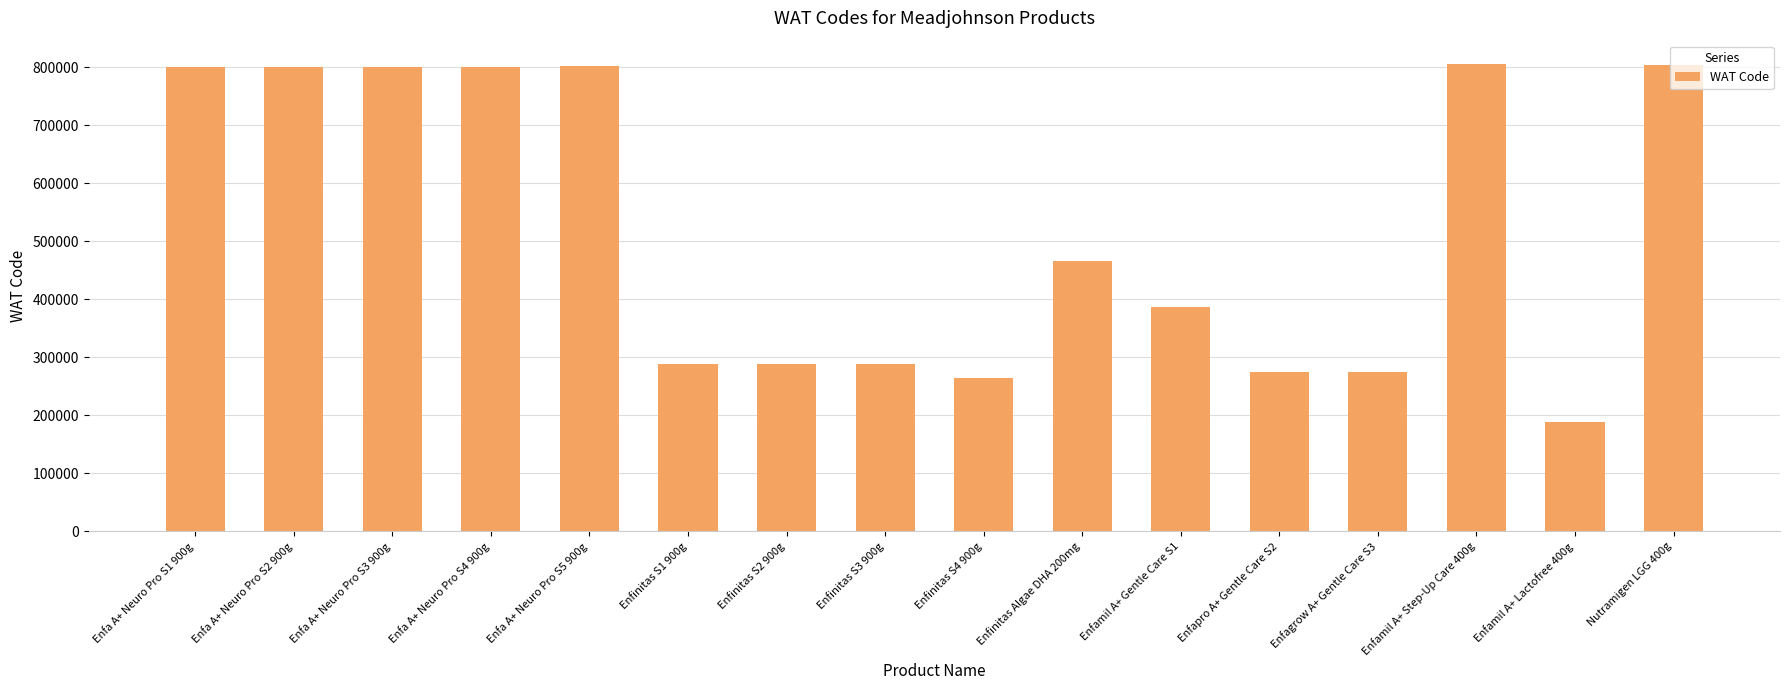

What is the label of the 8th bar from the left?

Enfinitas S3 900g